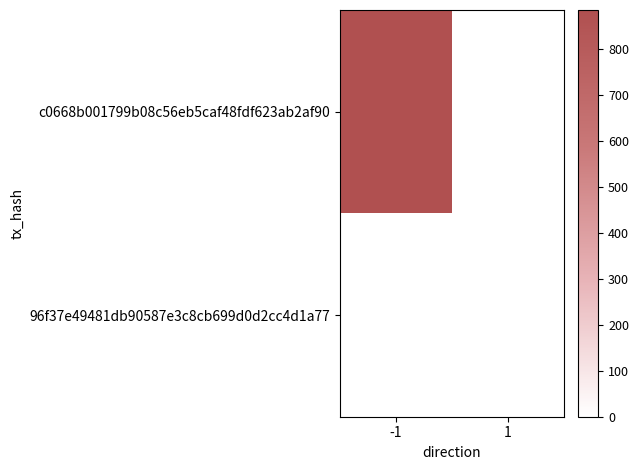

Between -1 and 1, which series saw the biggest shift?

c0668b001799b08c56eb5caf48fdf623ab2af90